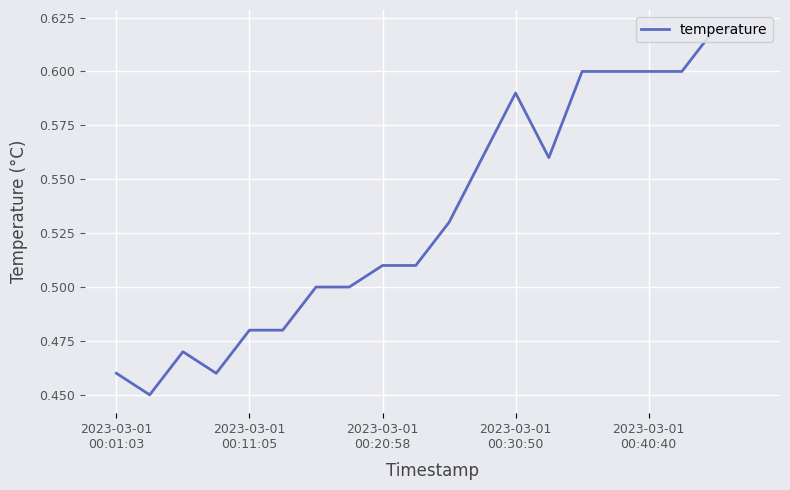

How many values are between 0 and 1?

20